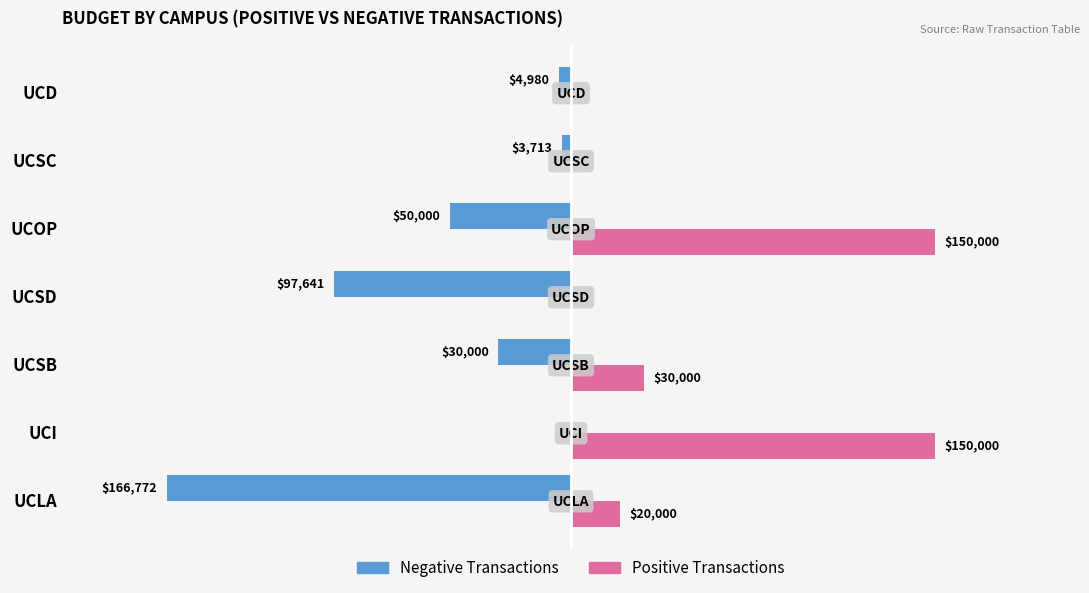

Which series has the largest total across all categories?

Positive Transactions